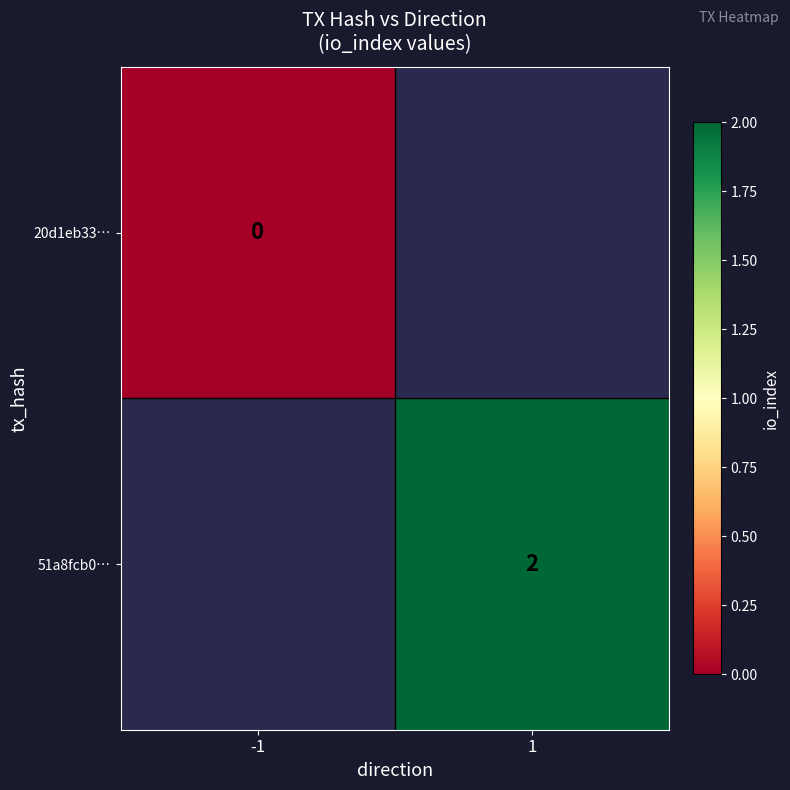

The 51a8fcb0… series shows 2 at 1. True or false?

True